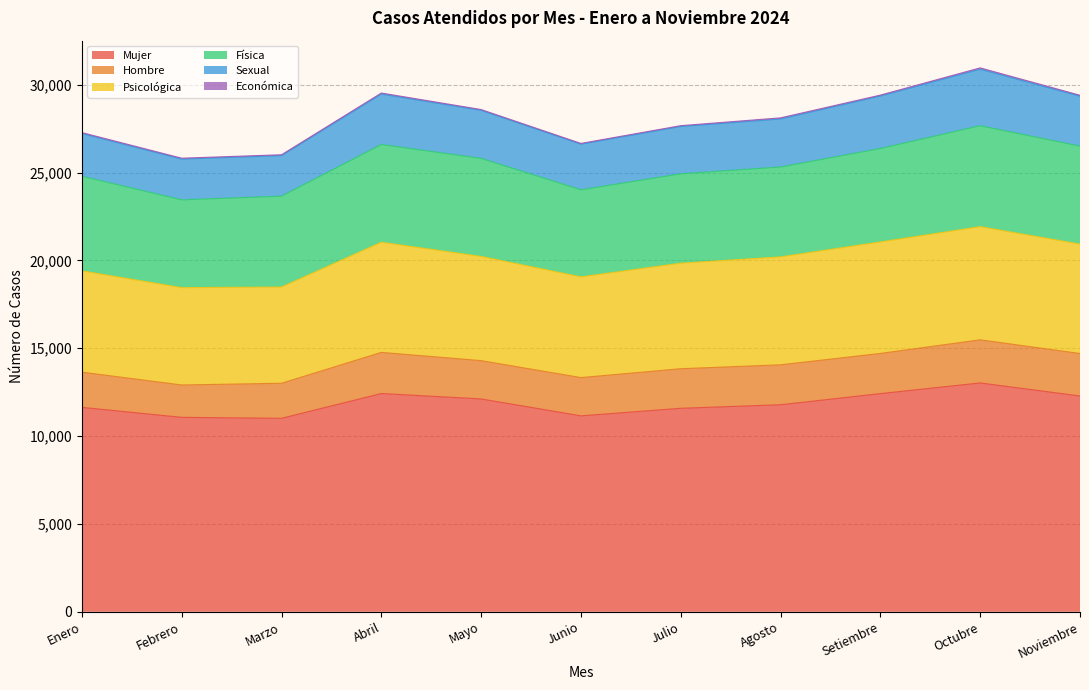

What is the approximate value of Psicológica at Mayo, to the nearest 100?

5900